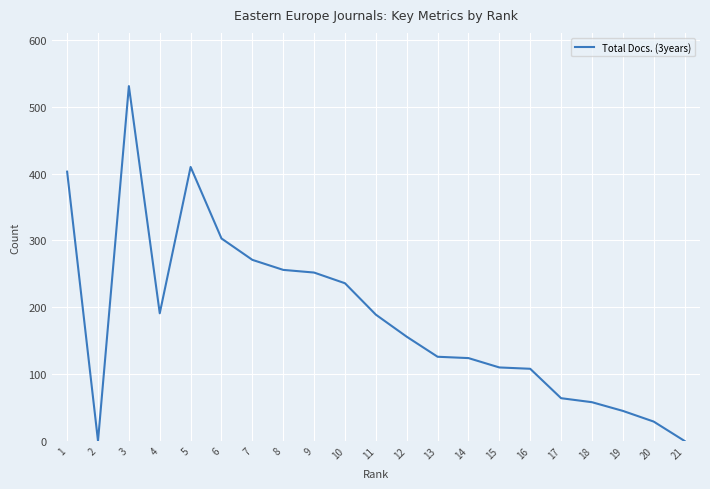

What is the ratio of the value at 7 to the value at 17?

4.2